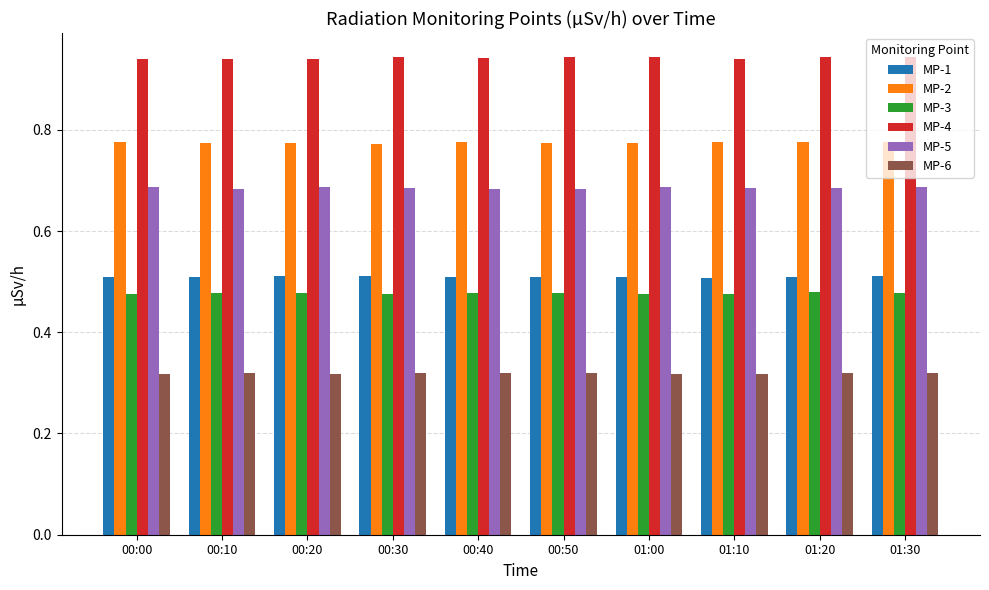

What is the spread (max minus min) of values at 00:00?

0.6